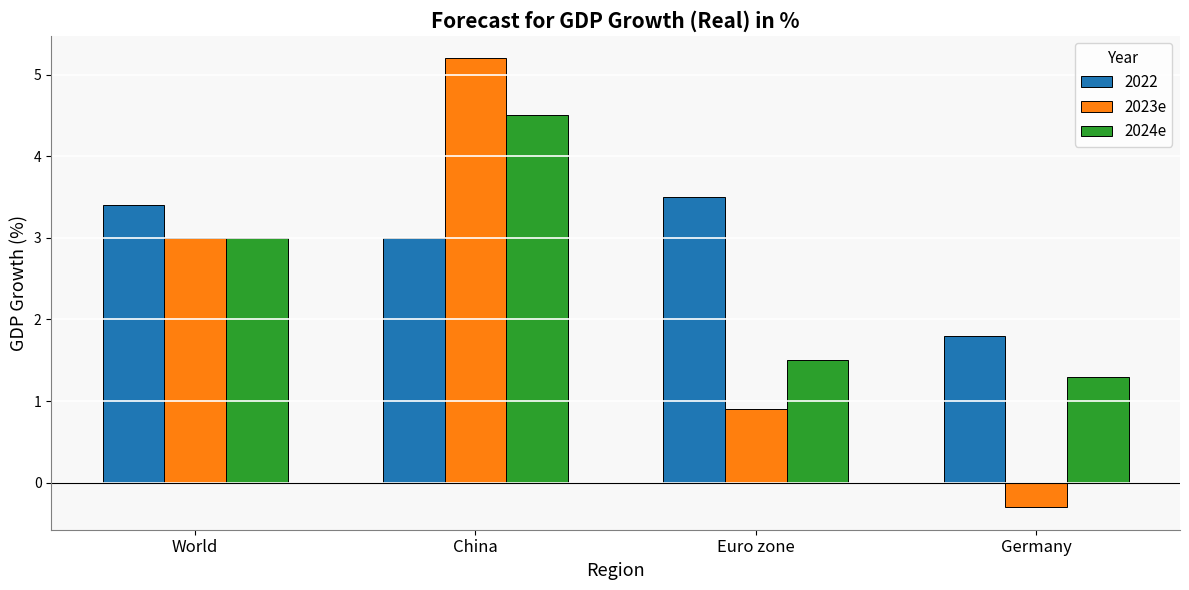

Reading right to left, extract all data points from this chart.

2022: 1.8	3.5	3.0	3.4
2023e: -0.3	0.9	5.2	3.0
2024e: 1.3	1.5	4.5	3.0